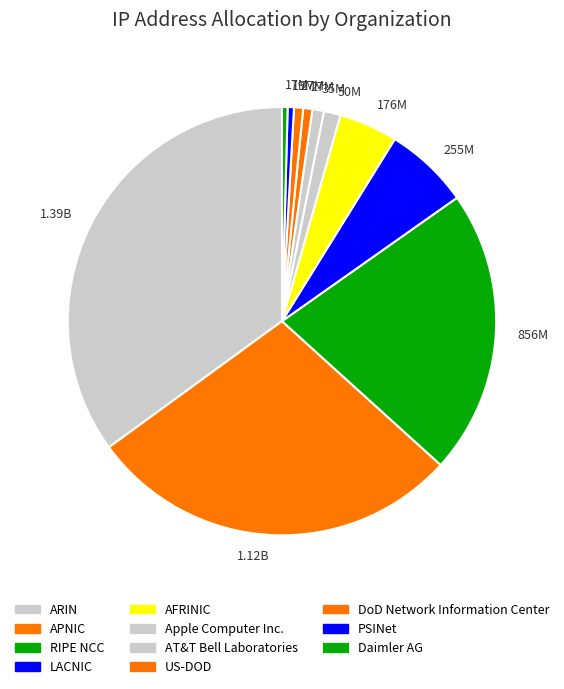

The APNIC slice represents 36% of the pie. True or false?

False